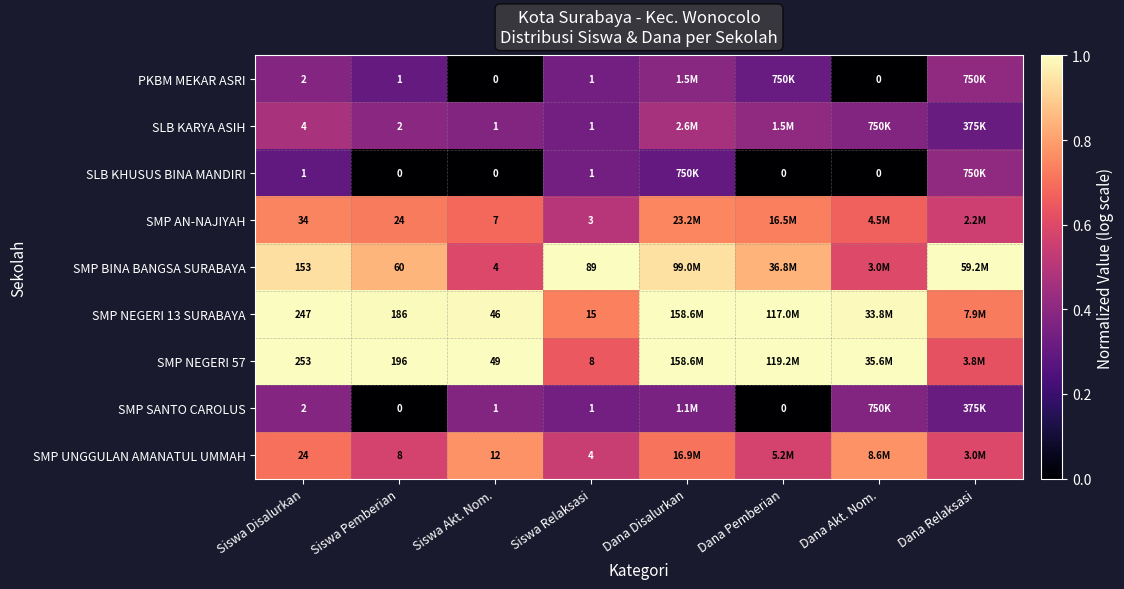

Is the value of SMP AN-NAJIYAH at Siswa Relaksasi greater than the value of SLB KHUSUS BINA MANDIRI at Siswa Relaksasi?

Yes